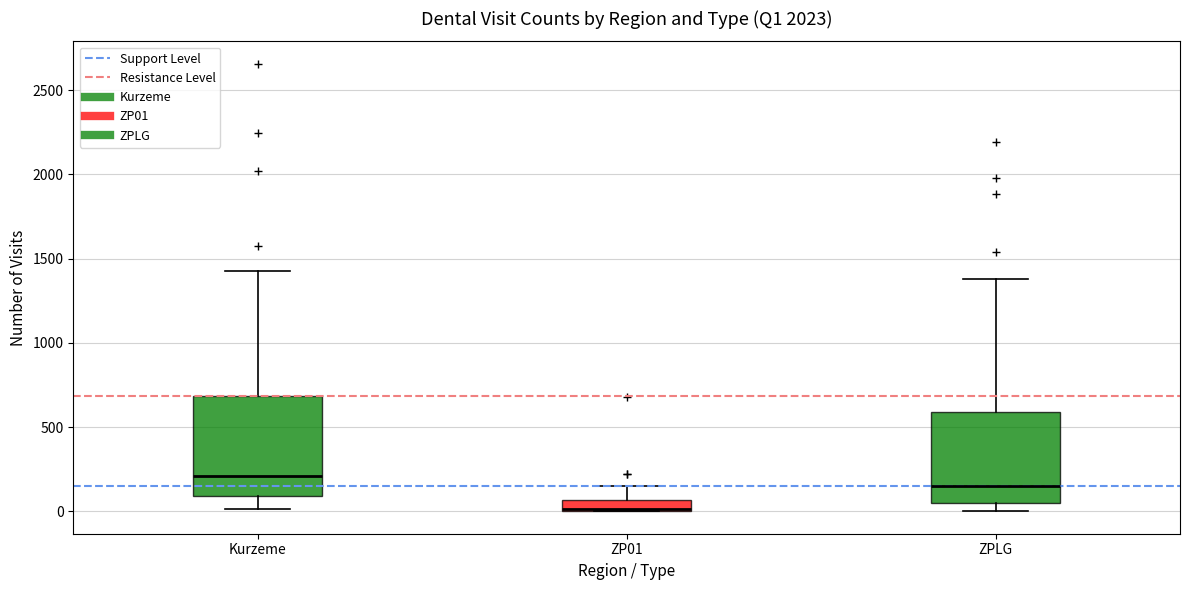

Comparing the boxes themselves (not the whiskers), which one is the tallest?

Kurzeme